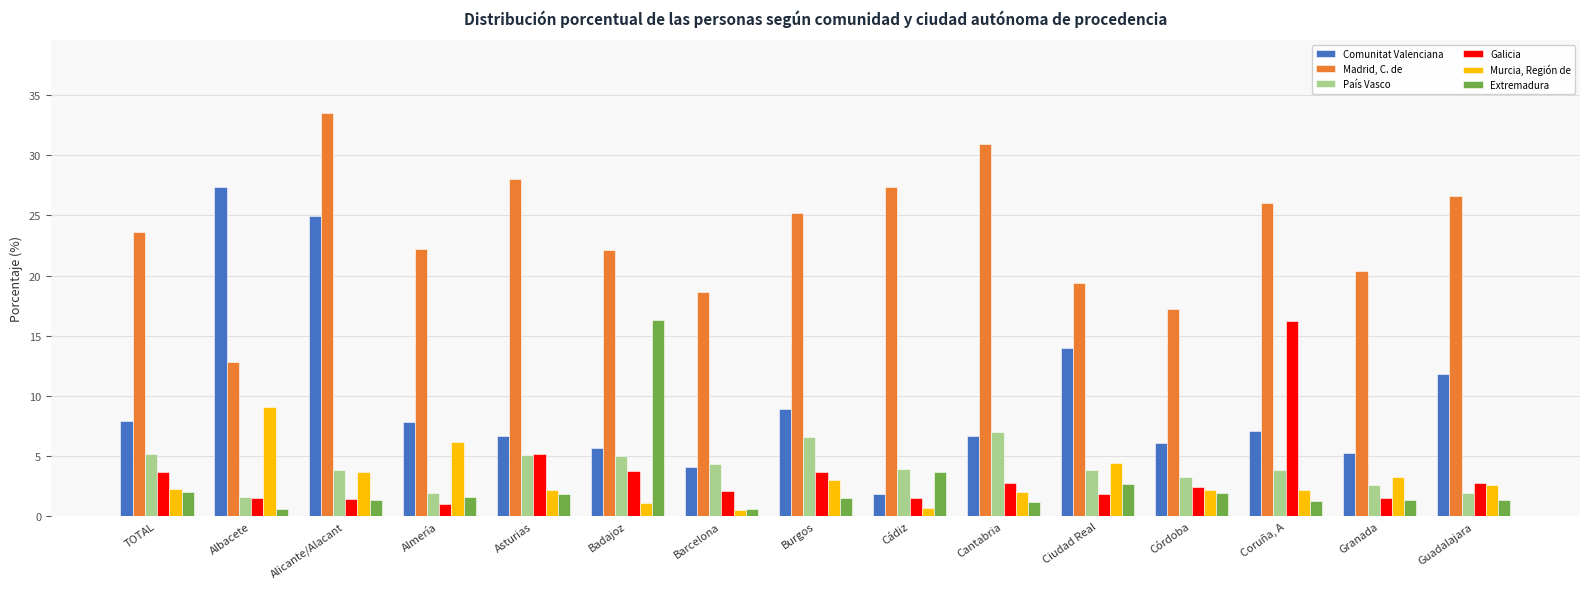

What is the value of the Comunitat Valenciana bar at the 7th from the left?

4.1